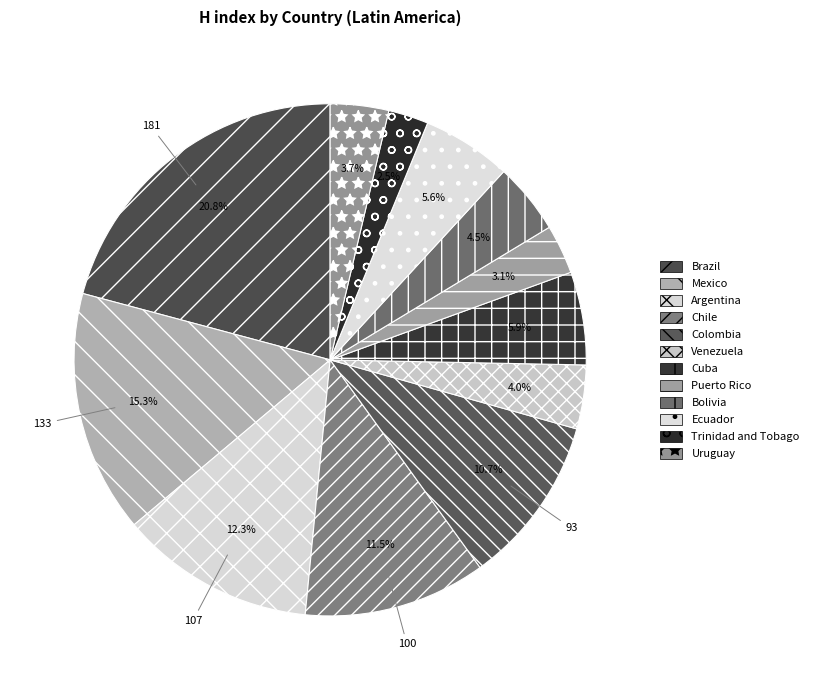

To the nearest percent, what portion does Uruguay represent?

4%